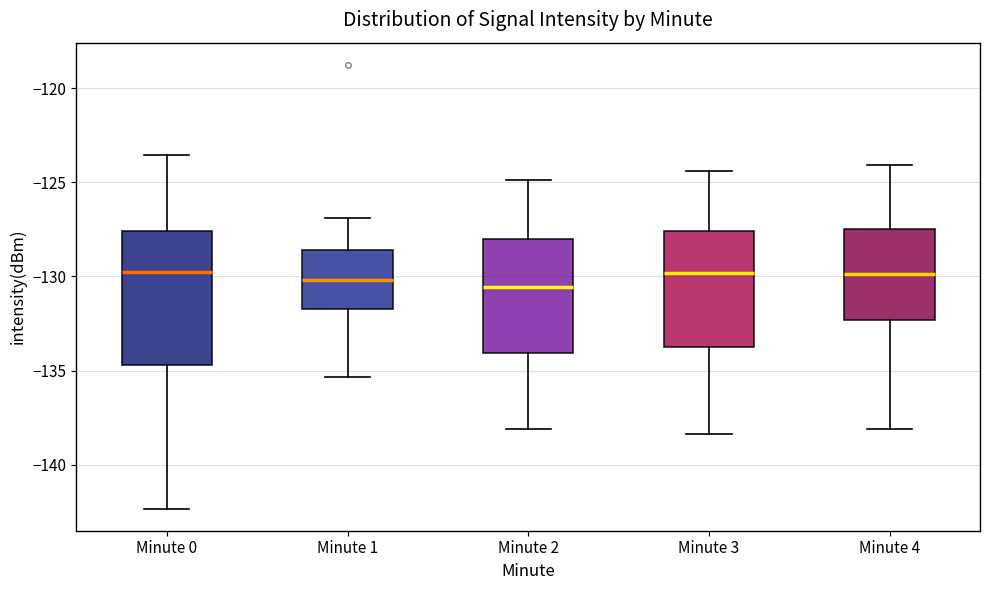

Where does the median line of the box for Minute 4 sit on the y-axis? The values are not printed on the chart, so give them approximately, as read against the axis.

-130.0